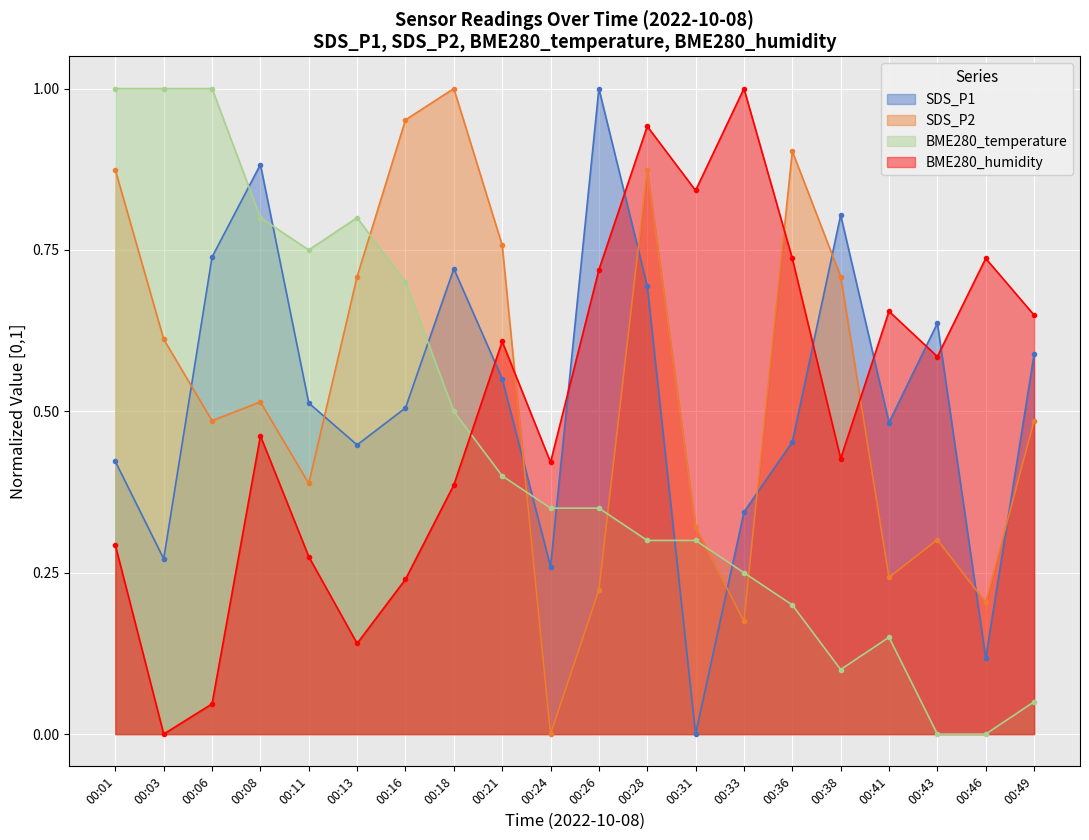

True or false: SDS_P1 has a value of 0.0 at 00:31.

True